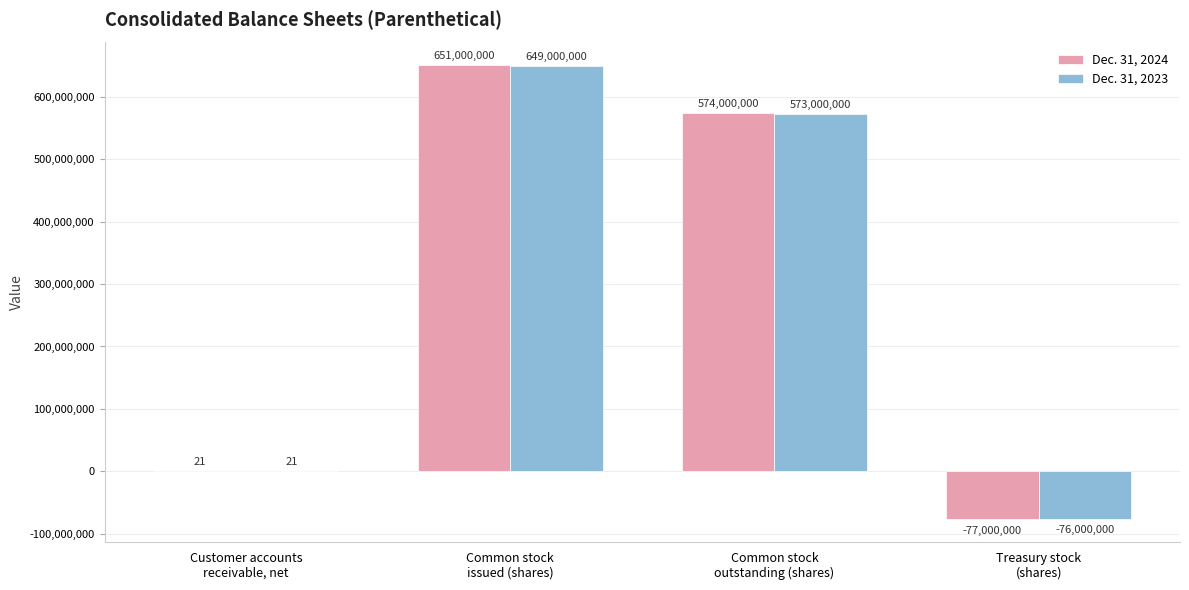

What is the sum of all Dec. 31, 2023 values?

1146000021